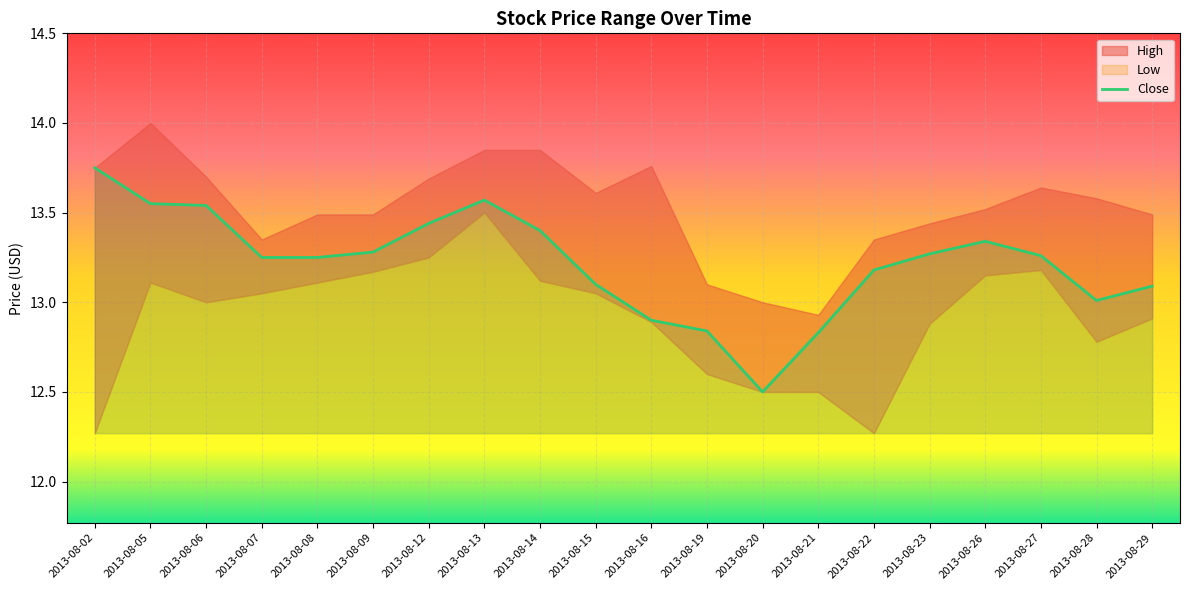

The value of Close at 2013-08-13 is 6.9. True or false?

False